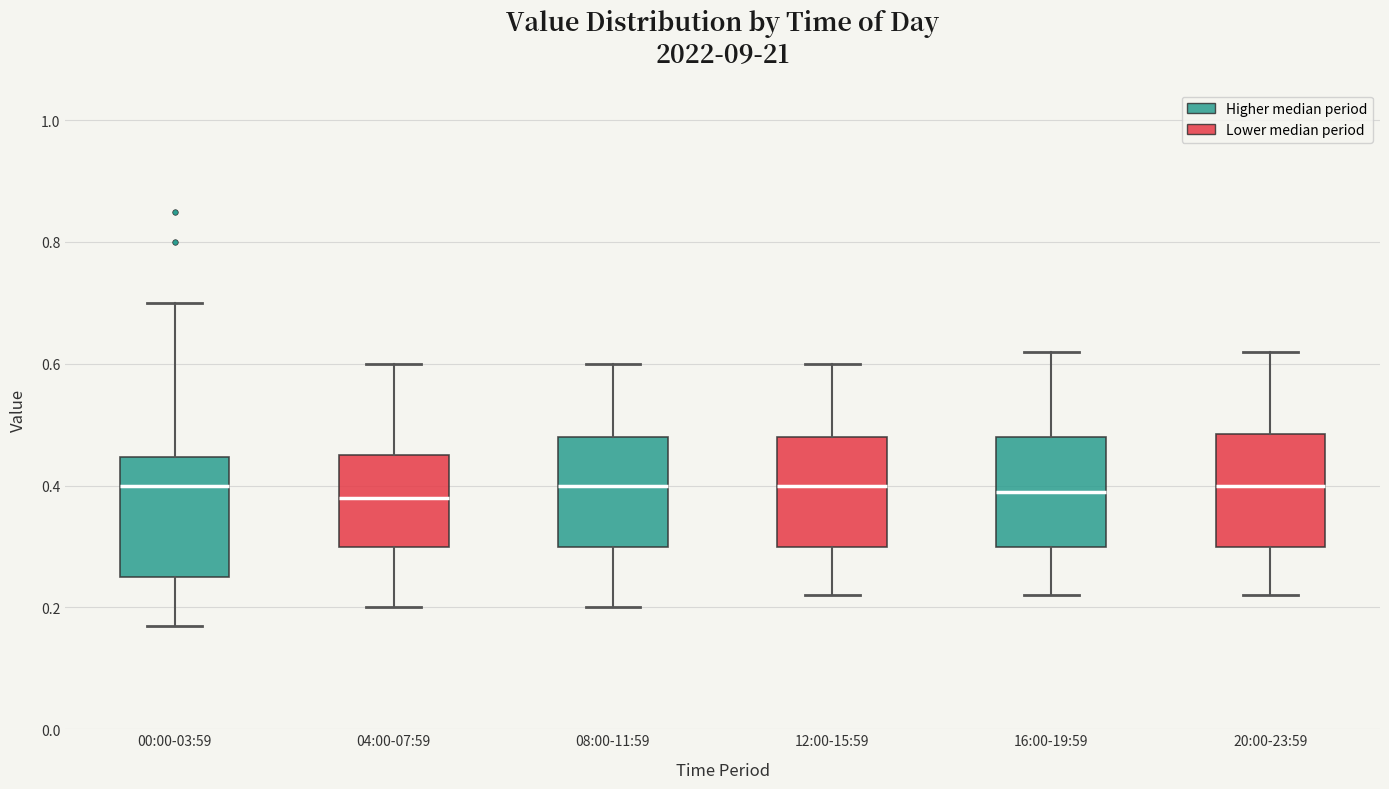

Reading left to right, transcribe this box plot: for each box, give where its median line is, the range the box spans, and where its two whiskers end, as read against the y-axis. The values are not printed on the chart, so give them approximately, as read against the axis.

00:00-03:59: median 0.40, box 0.26 to 0.44, whiskers 0.18 to 0.70
04:00-07:59: median 0.38, box 0.30 to 0.46, whiskers 0.20 to 0.60
08:00-11:59: median 0.40, box 0.30 to 0.48, whiskers 0.20 to 0.60
12:00-15:59: median 0.40, box 0.30 to 0.48, whiskers 0.22 to 0.60
16:00-19:59: median 0.40, box 0.30 to 0.48, whiskers 0.22 to 0.62
20:00-23:59: median 0.40, box 0.30 to 0.48, whiskers 0.22 to 0.62